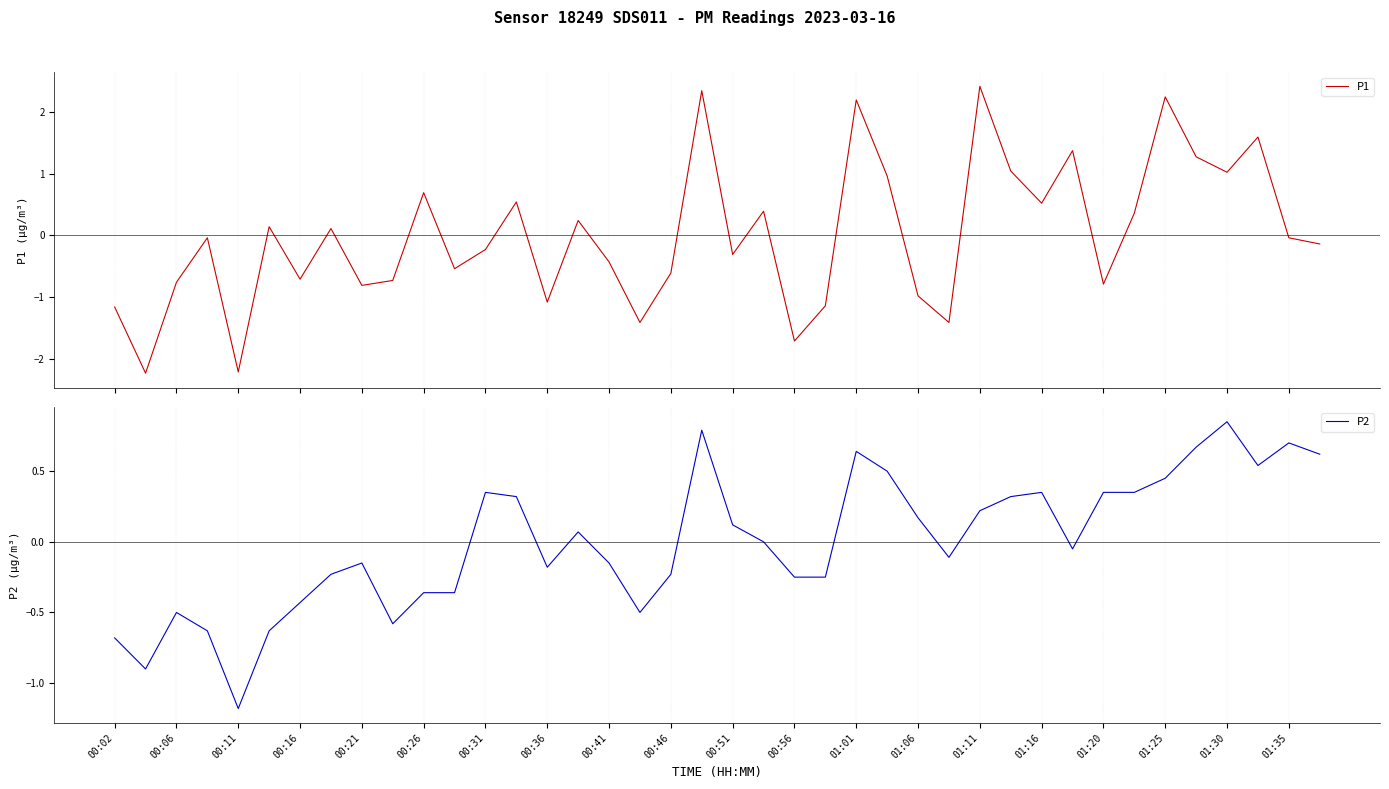

What is the difference between the second highest and minimum values in the P2 series?

2.0